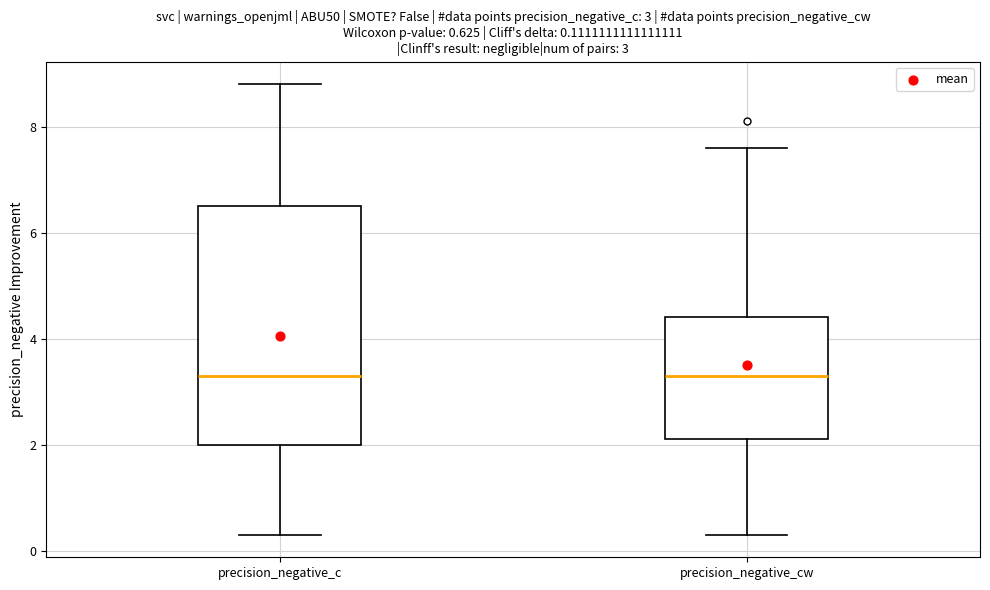

Which box is the tallest, from its lower edge to its upper edge?

precision_negative_c